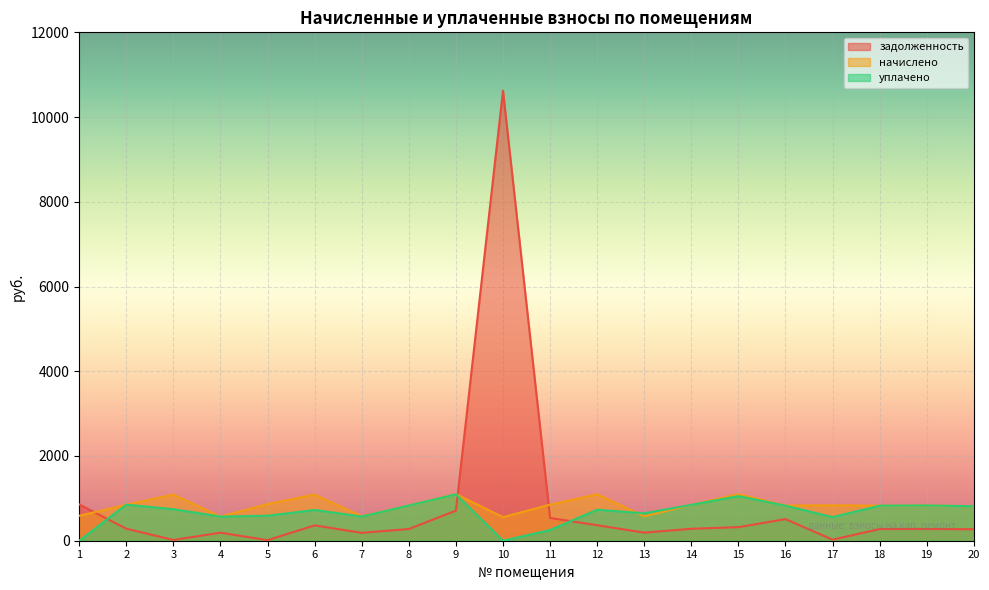

What is the maximum value for начислено?

1100.5